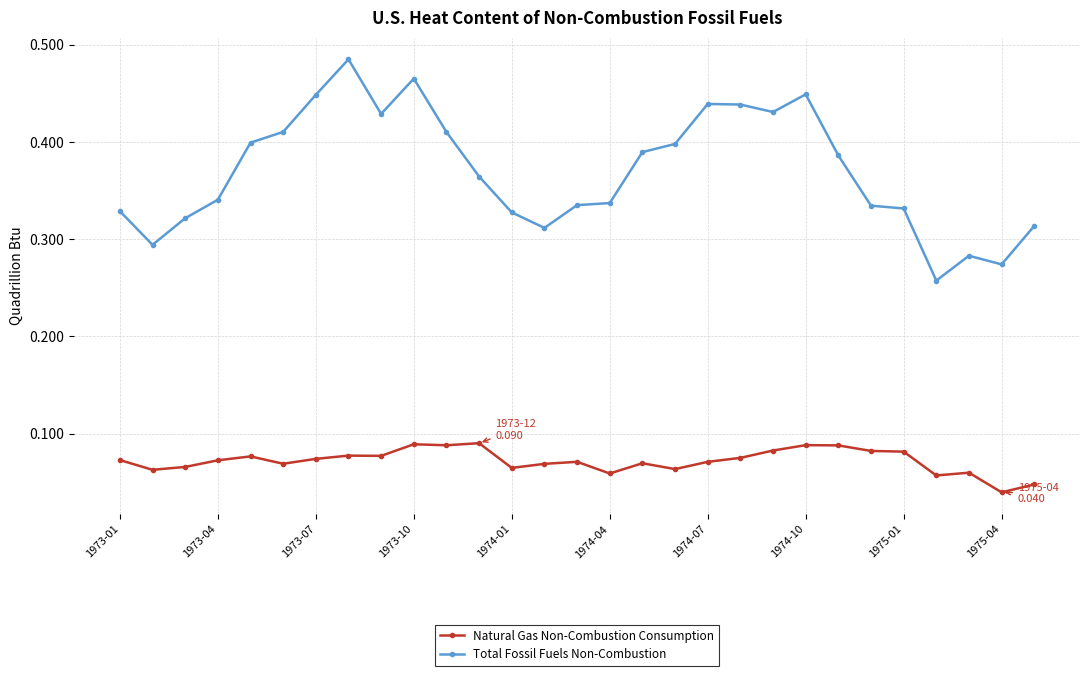

True or false: Natural Gas Non-Combustion Consumption and Total Fossil Fuels Non-Combustion intersect in this chart.

False